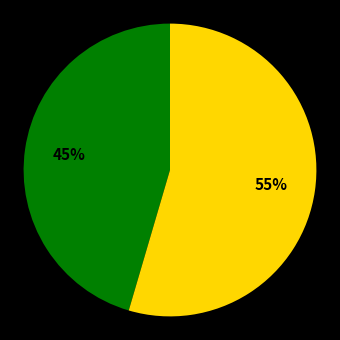

How many segments does this pie chart have?

2